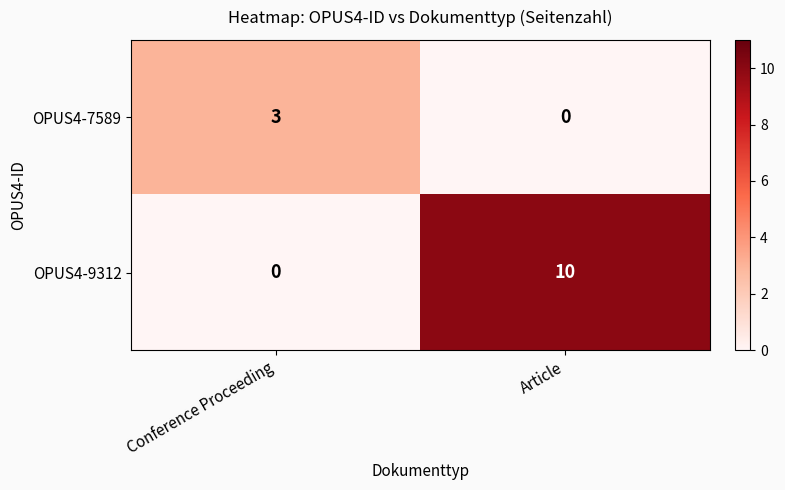

Which category has the highest value in the OPUS4-9312 series?

Article